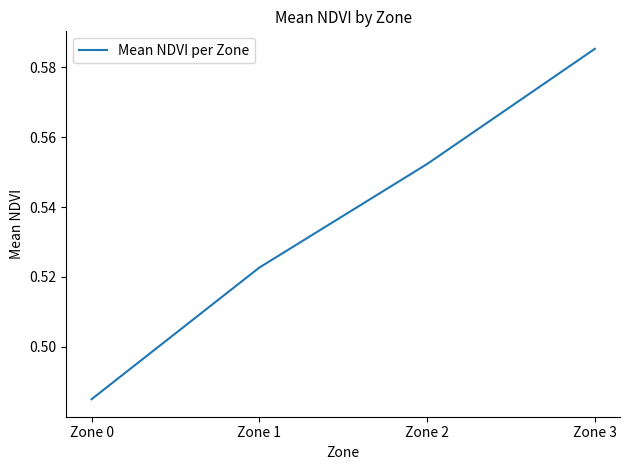

Between Zone 0 and Zone 3, which is larger?

Zone 3